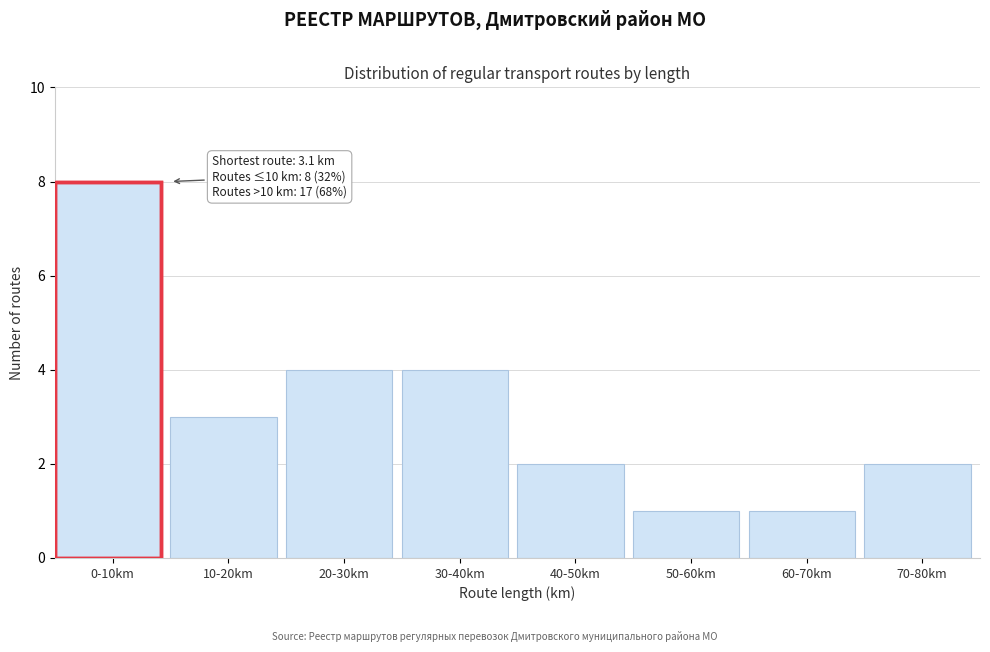

Reading left to right, extract all data points from this chart.

0-10km=8	10-20km=3	20-30km=4	30-40km=4	40-50km=2	50-60km=1	60-70km=1	70-80km=2